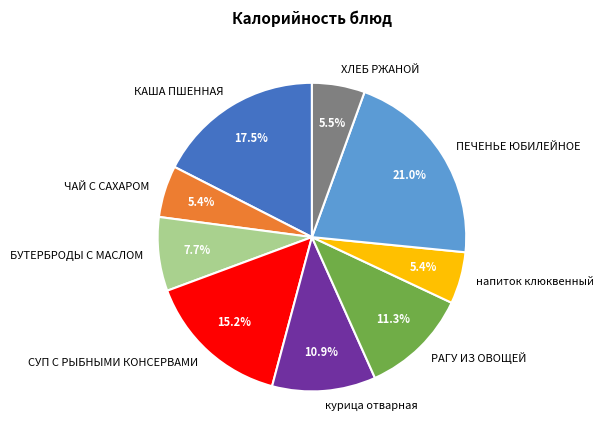

Combined, do ПЕЧЕНЬЕ ЮБИЛЕЙНОЕ and СУП С РЫБНЫМИ КОНСЕРВАМИ account for over 50%?

No